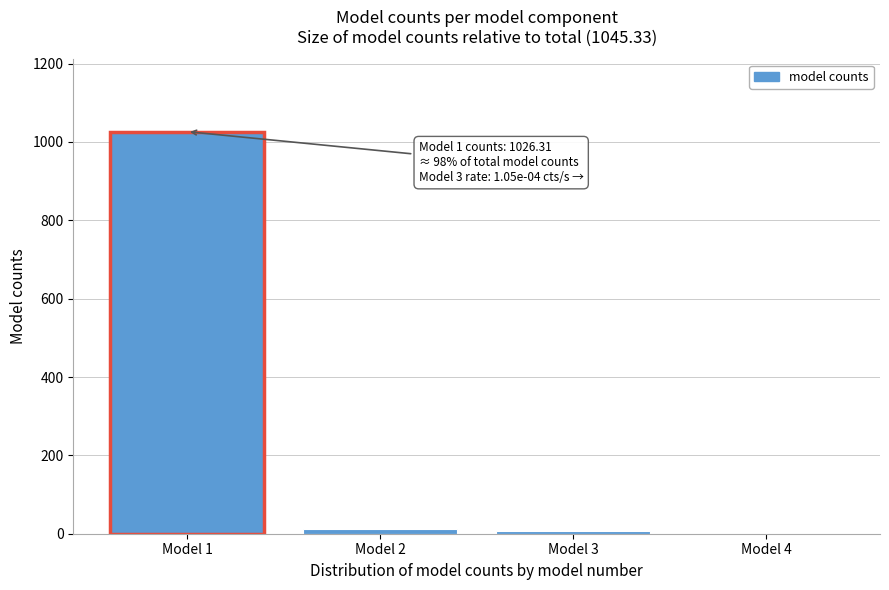

What is the greatest value displayed?

1026.3